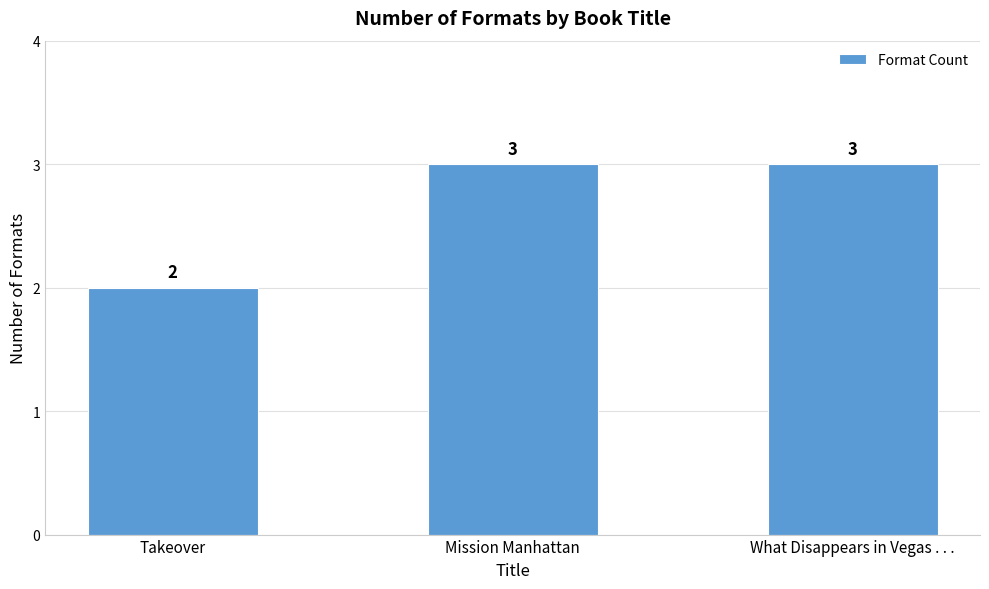

What is the value of the 2nd bar from the left?

3